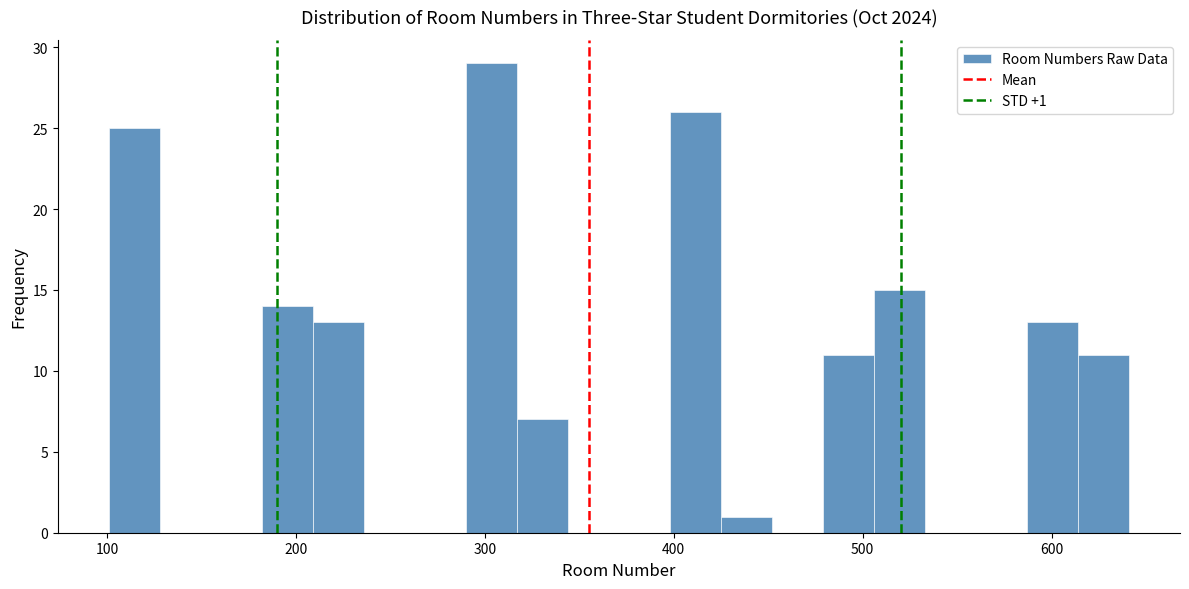

Read against the x-axis, roughly where is the centre of the tallest bar?

300